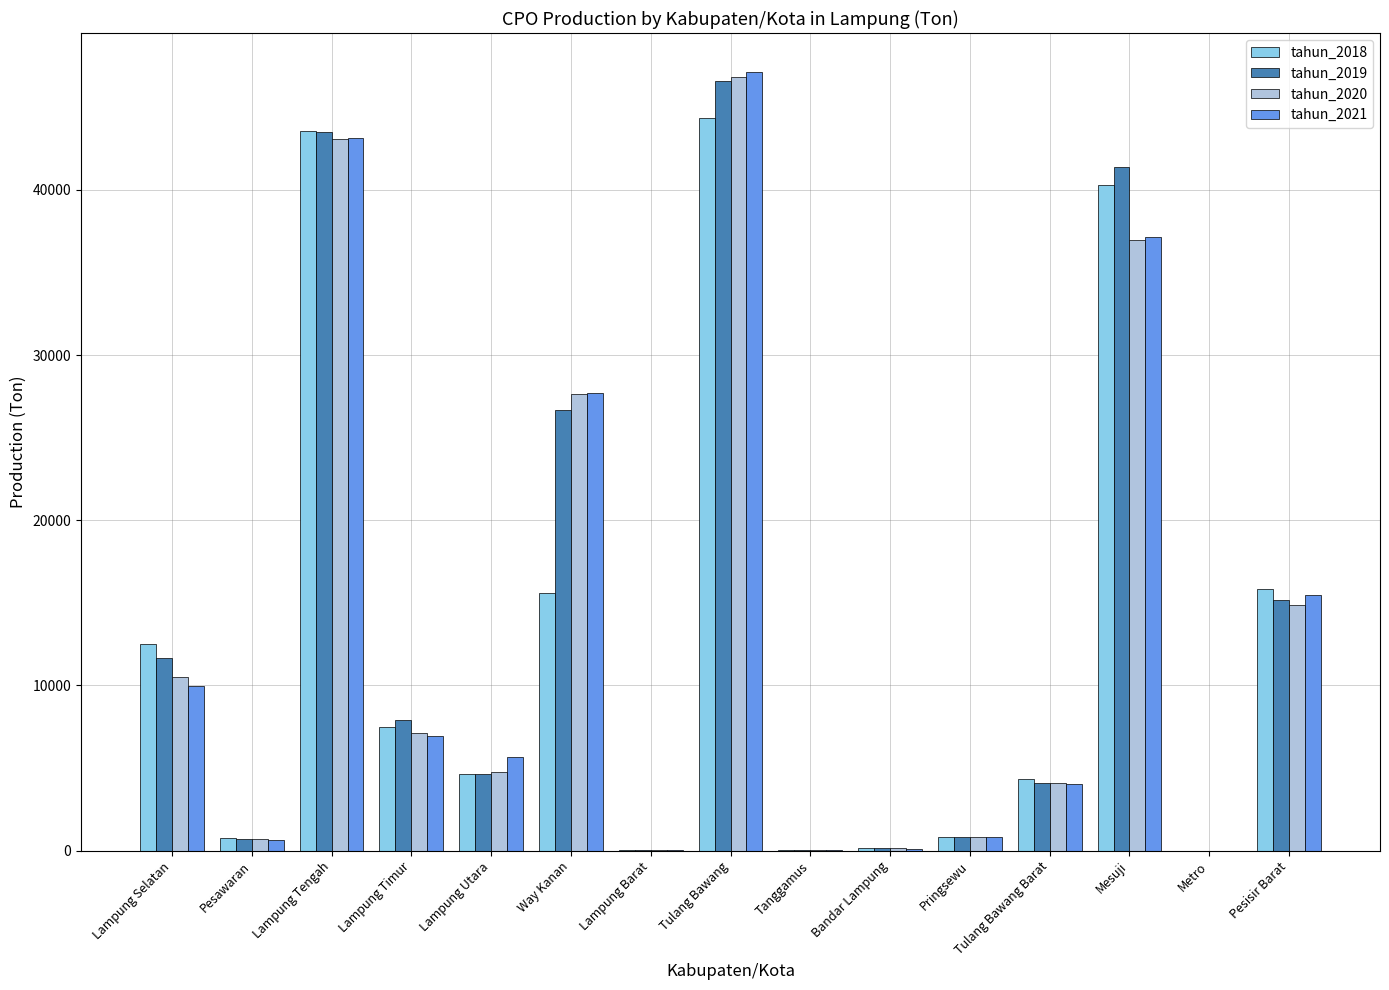

What is the sum of all tahun_2018 values?

190339